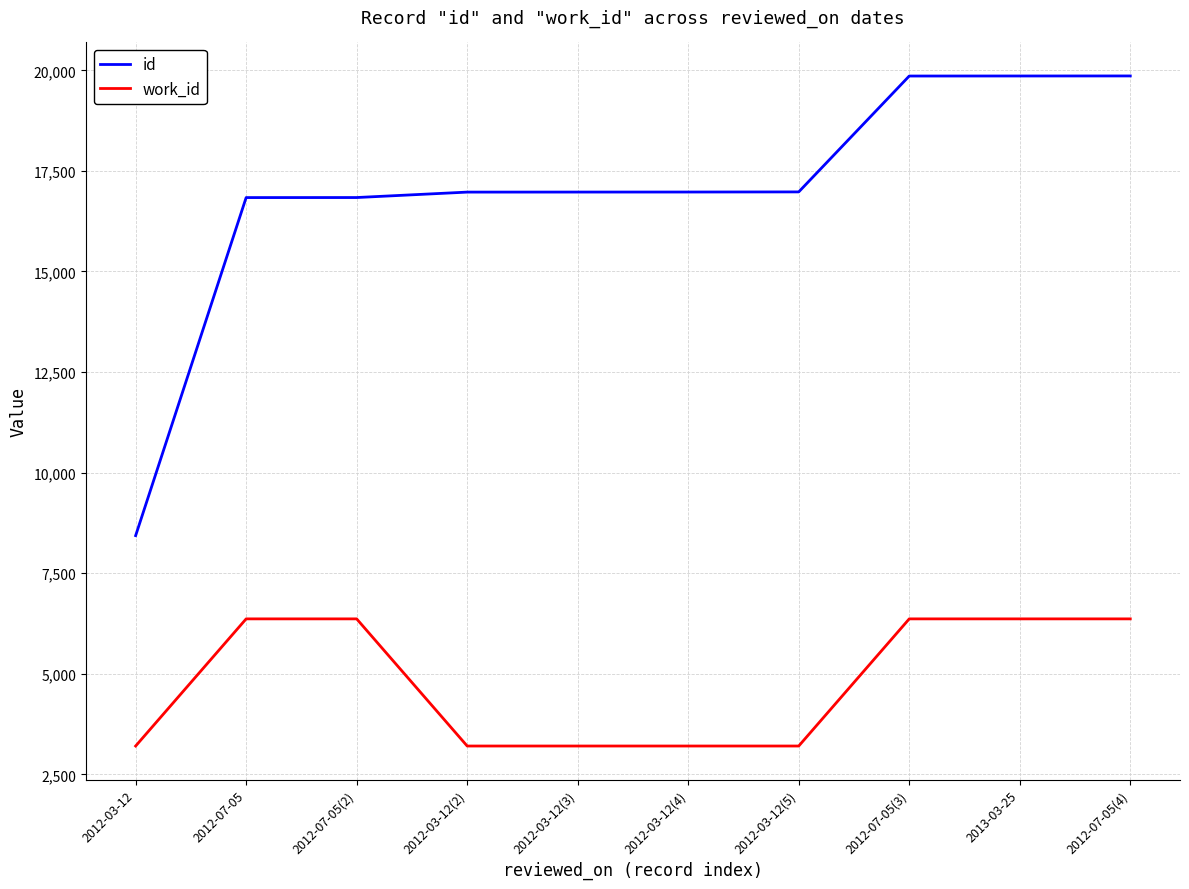

What is the highest value of the work_id series?

6366